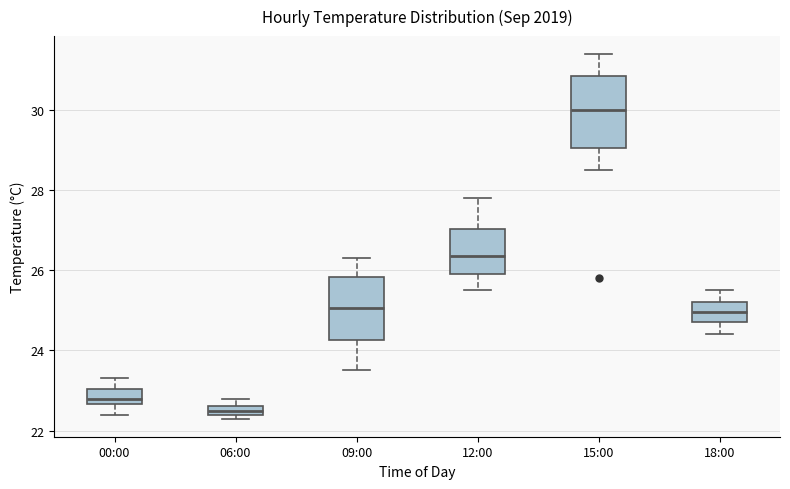

Comparing the boxes themselves (not the whiskers), which one is the tallest?

15:00